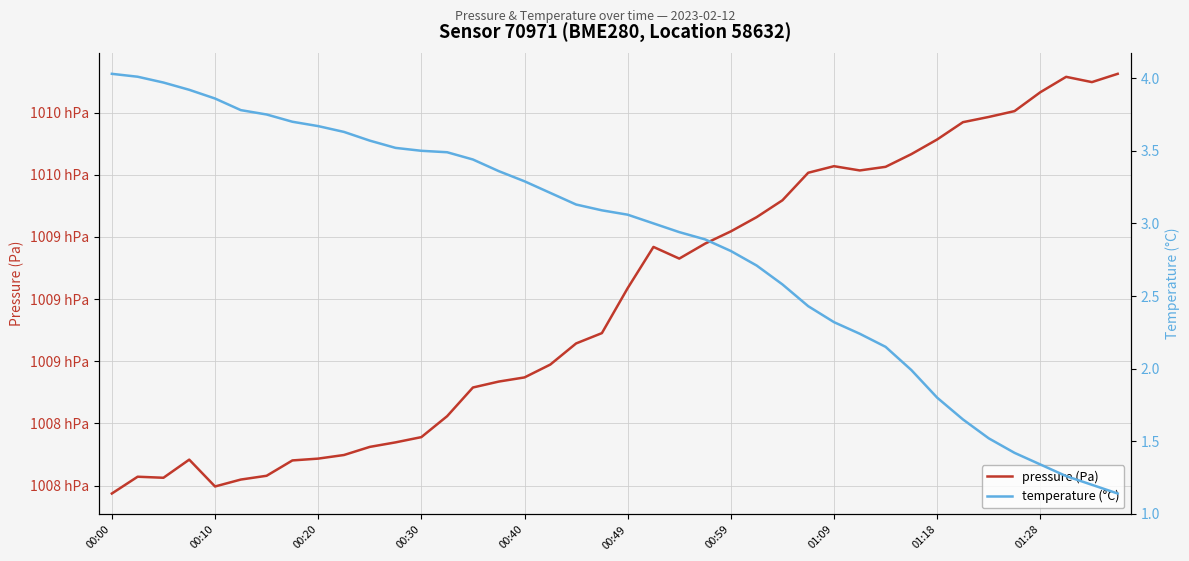

Which series has the largest total across all categories?

pressure (Pa)